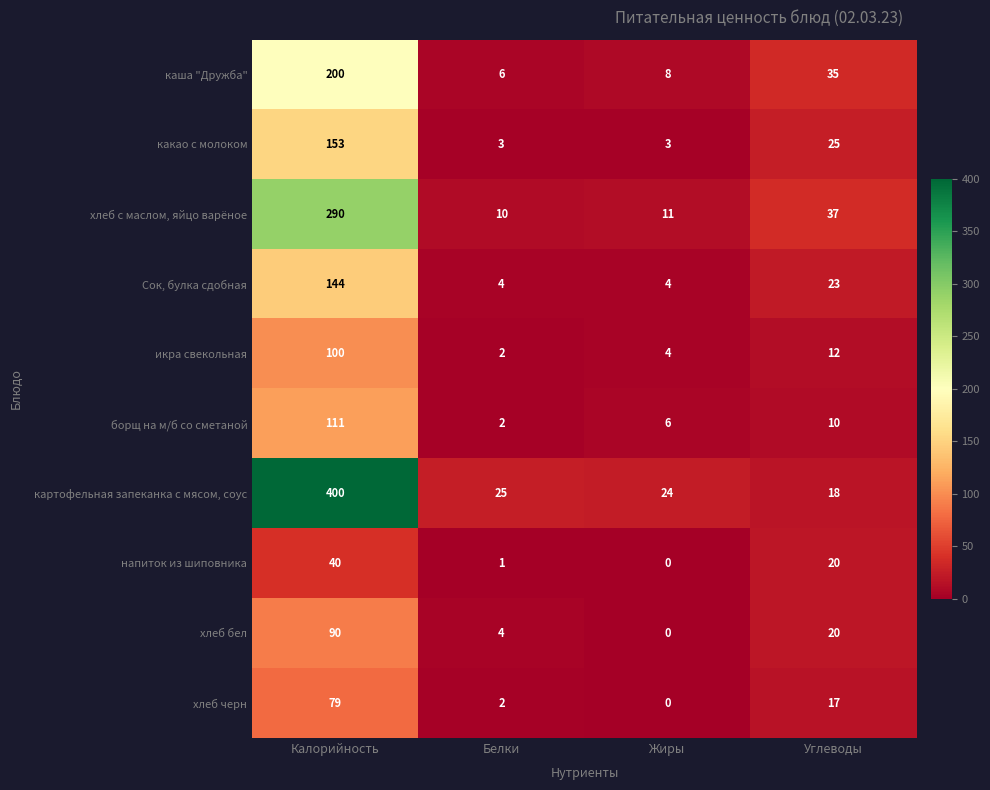

What is the sum of all хлеб черн values?

98